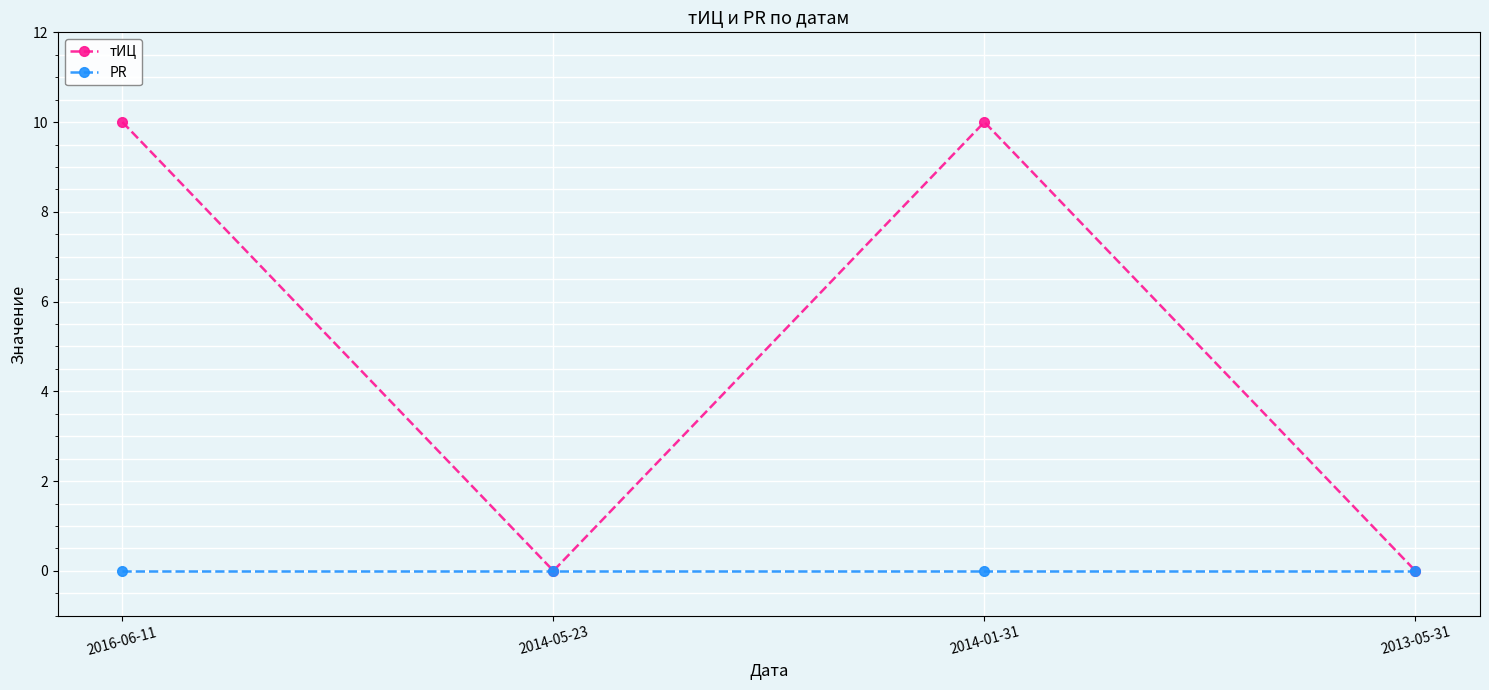

What is the total value across all series at 2014-01-31?

10